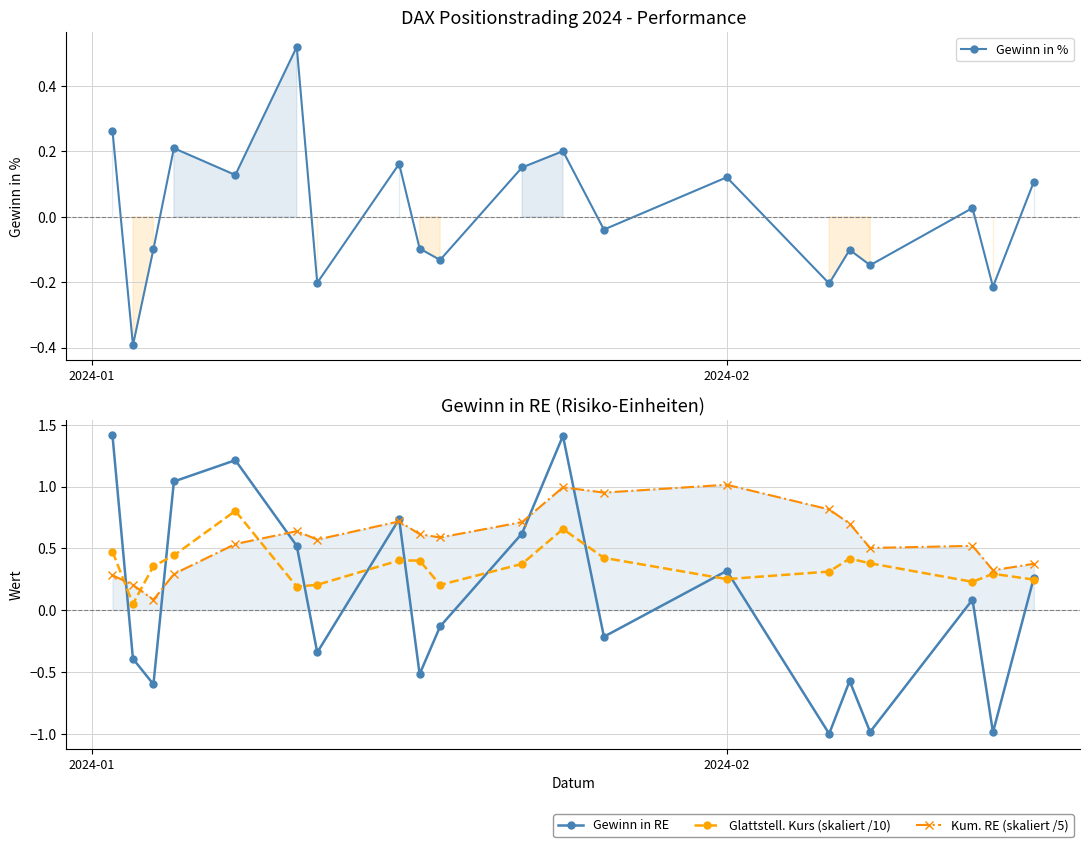

What are all the series names shown in the legend?

Gewinn in %, Gewinn in RE, Glattstell. Kurs (skaliert /10), Kum. RE (skaliert /5)